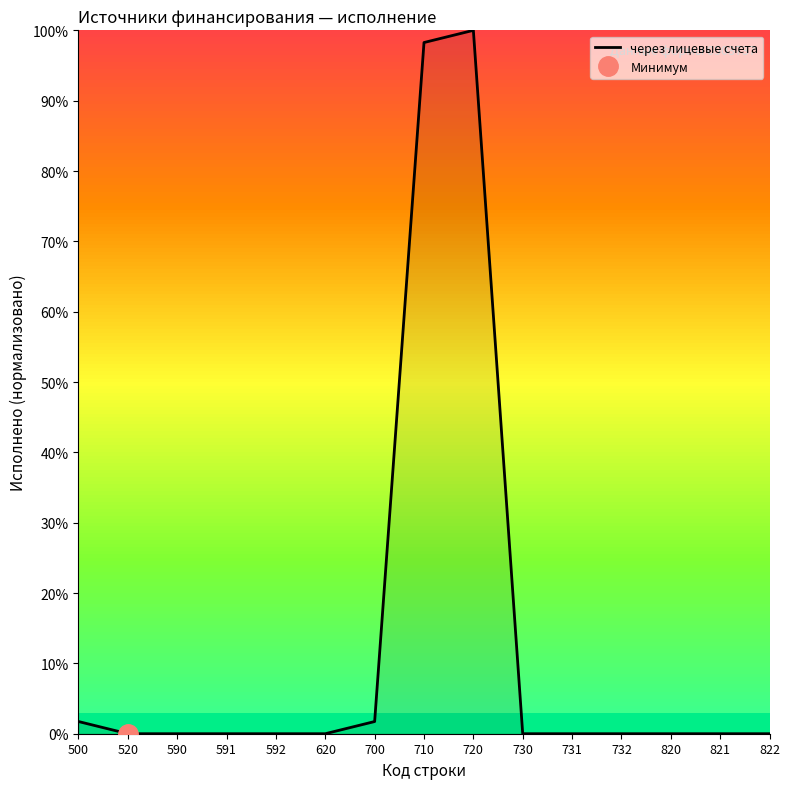

The value at 730 is 68.9. True or false?

False